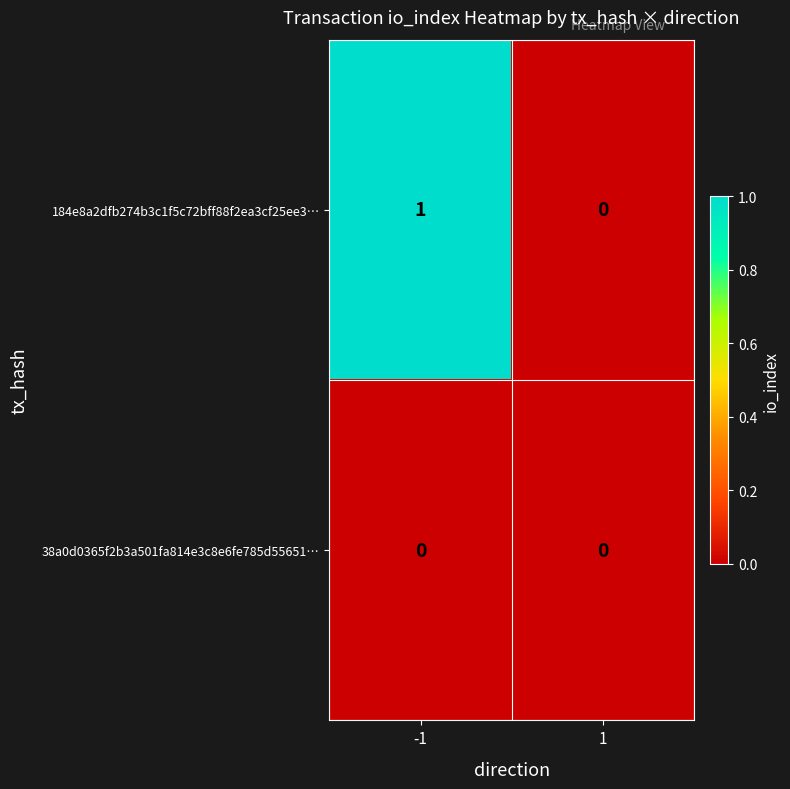

Between -1 and 1, which series saw the biggest shift?

184e8a2dfb274b3c1f5c72bff88f2ea3cf25ee3…